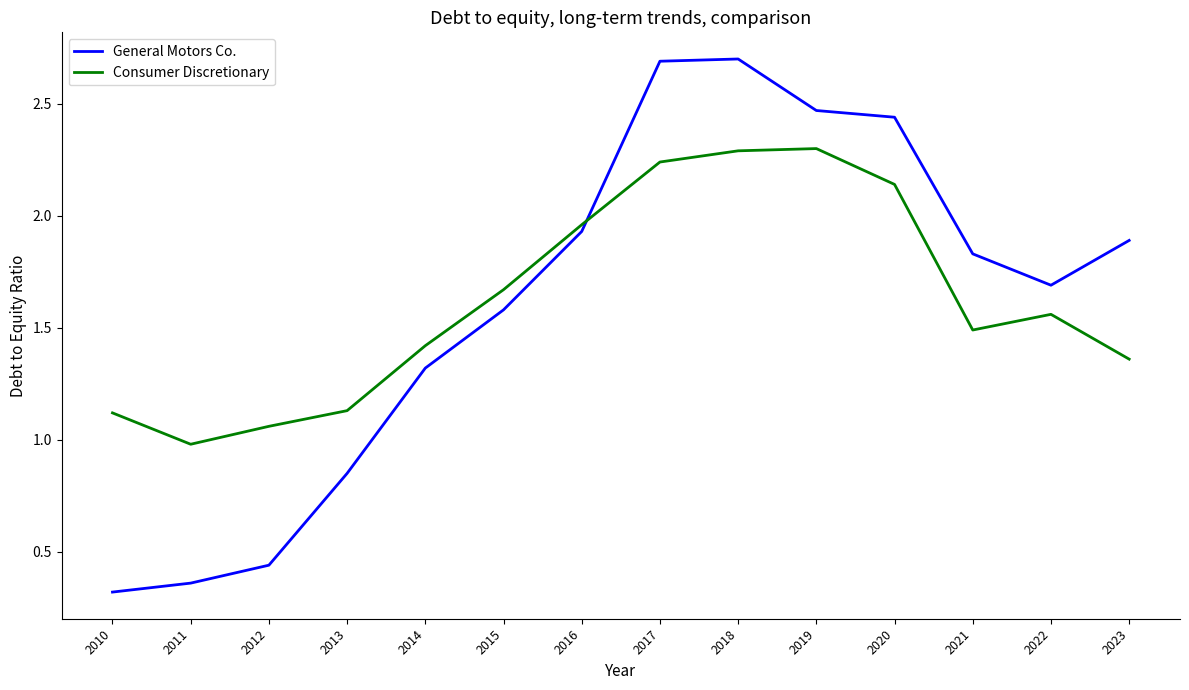

In General Motors Co., how many points are lower than both neighbors (excluding endpoints)?

1